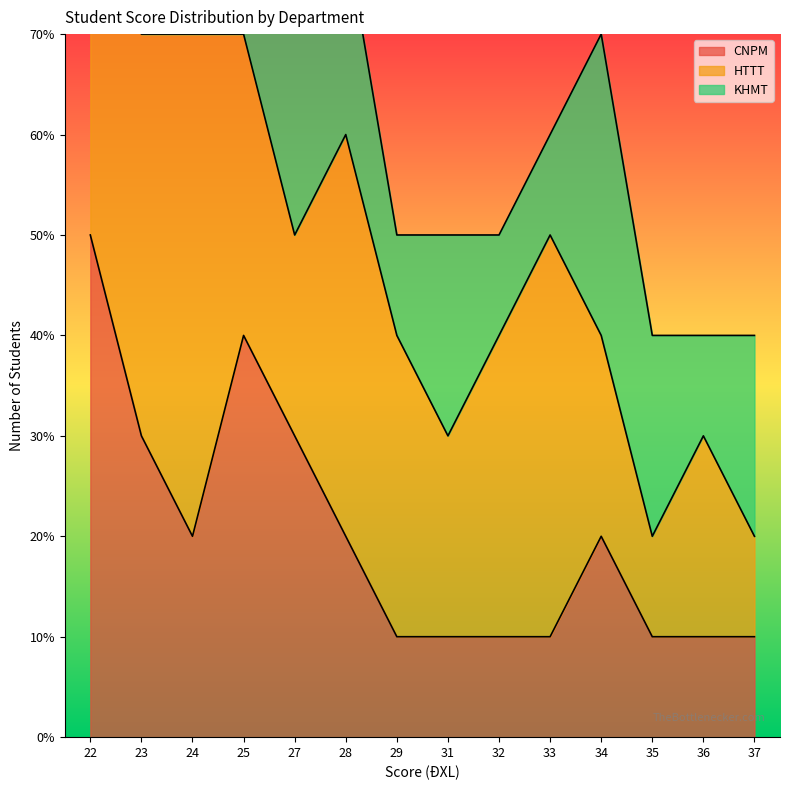

Is it true that HTTT equals 2 at 29?

False